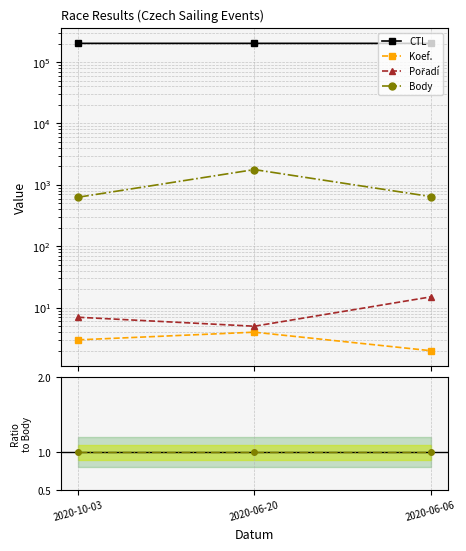

What is the approximate value of CTL at 2020-06-20, to the nearest 5?

201205